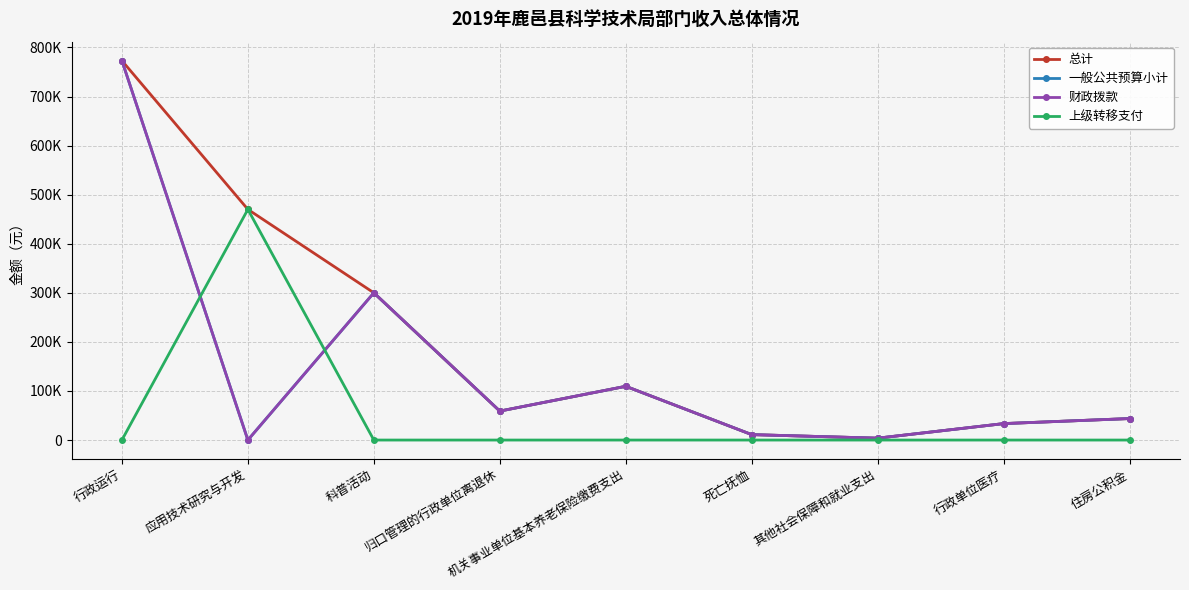

What is the label of the 6th point from the left?

死亡抚恤